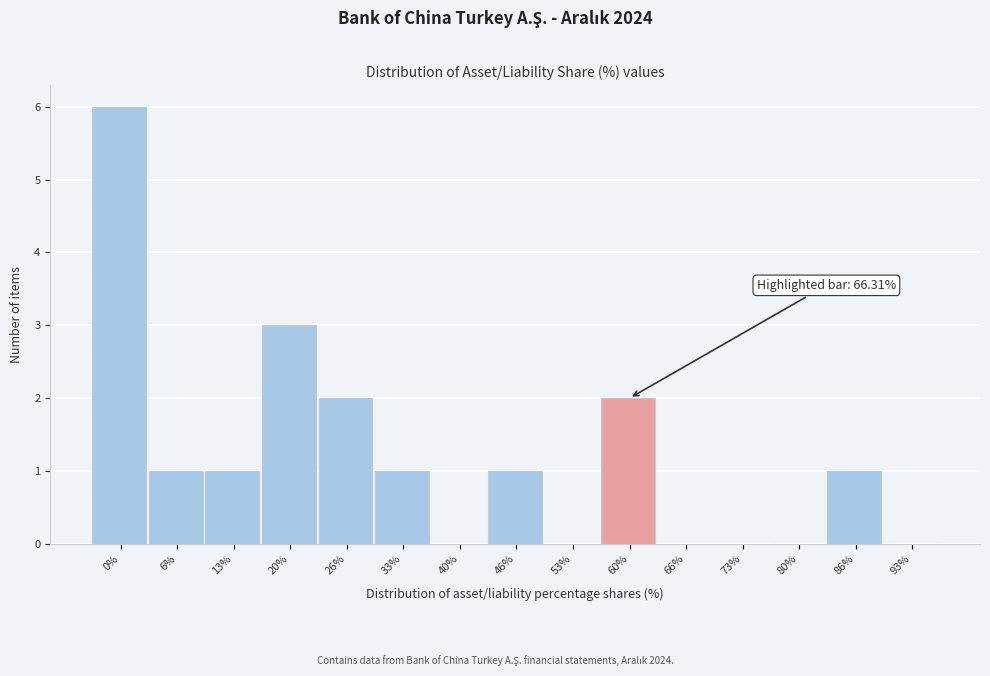

Reading left to right, transcribe all the data shown in this chart.

0%=6	6%=1	13%=1	20%=3	26%=2	33%=1	40%=0	46%=1	53%=0	60%=2	66%=0	73%=0	80%=0	86%=1	93%=0